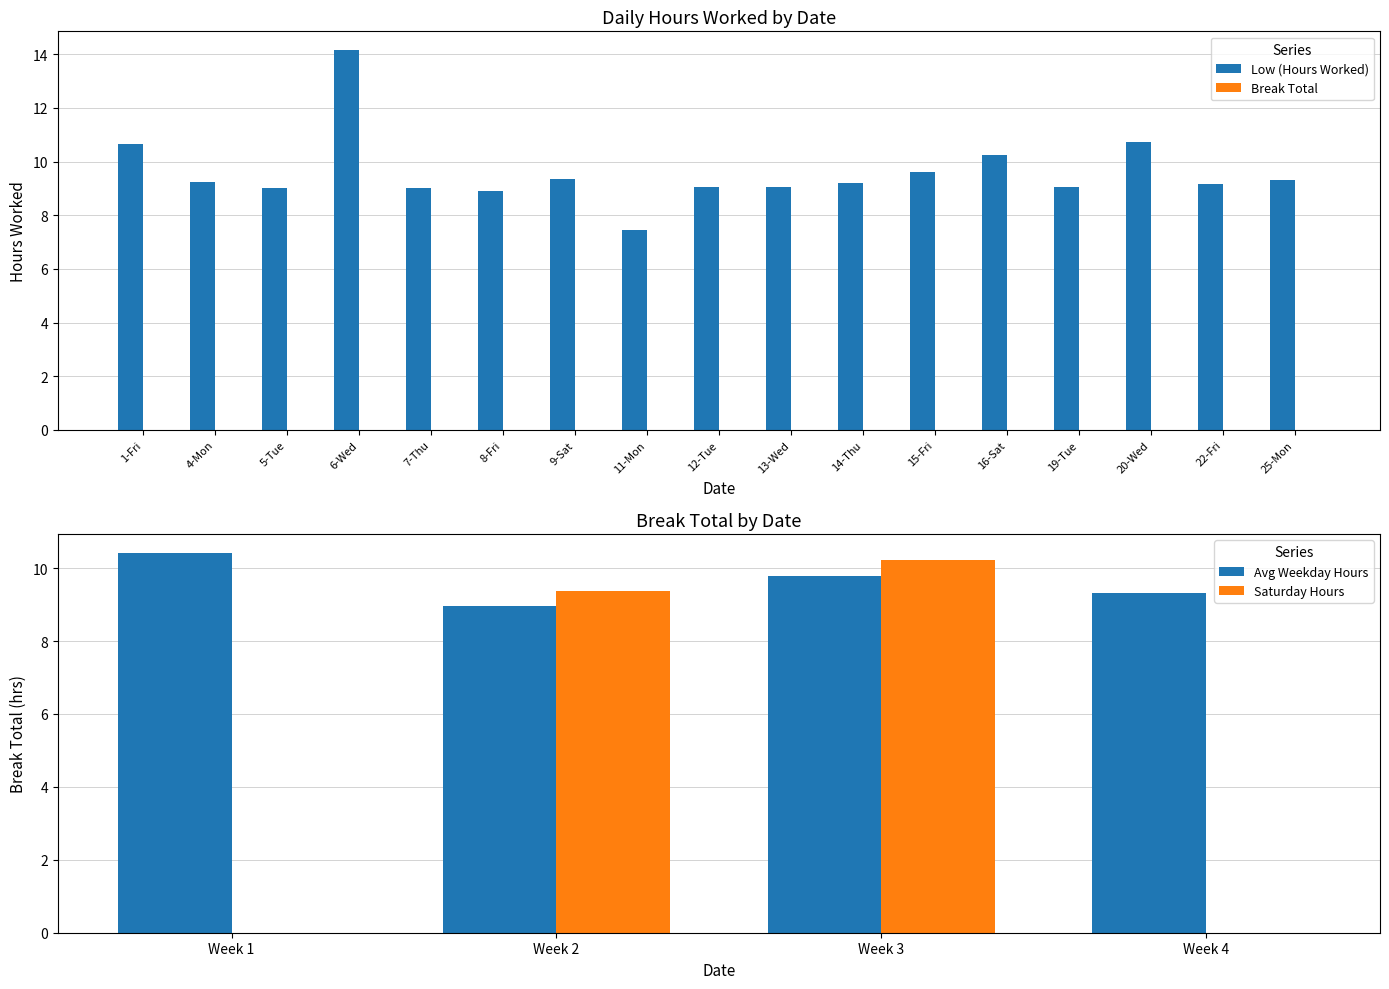

What is the label of the 12th bar from the left?

15-Fri